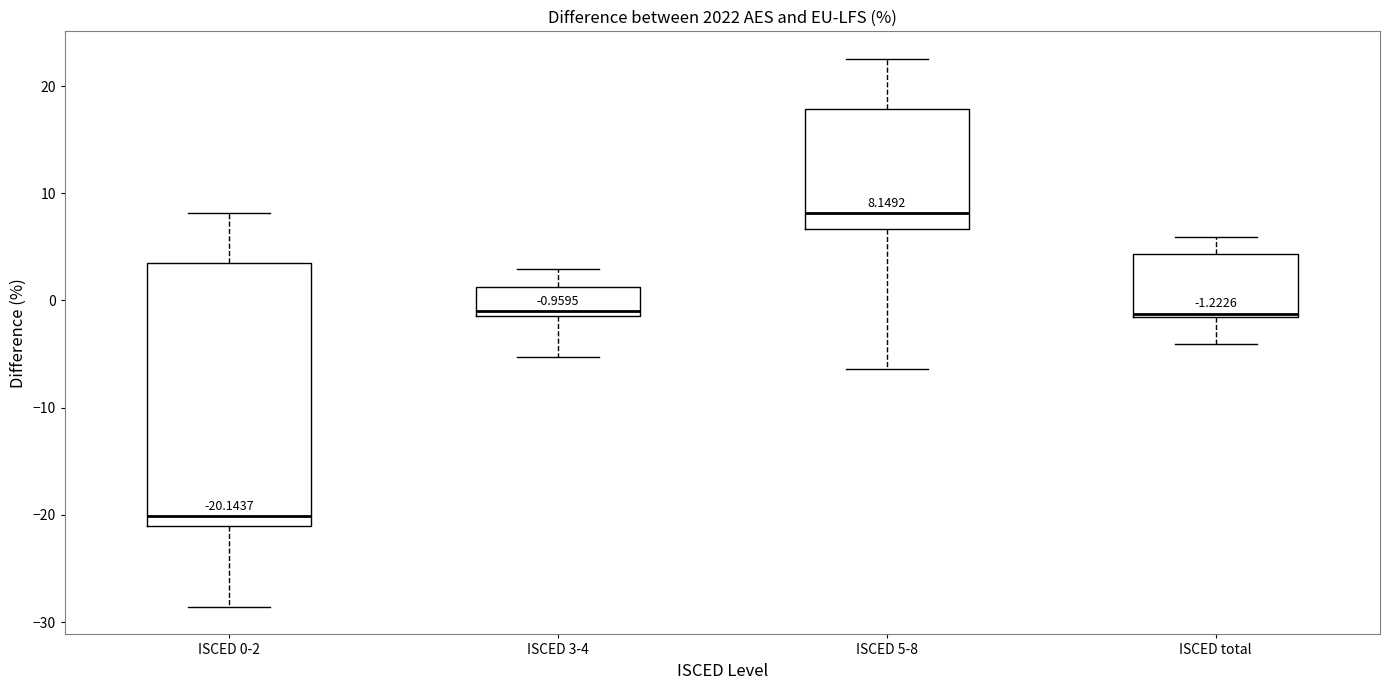

Which box's median line is the lowest?

ISCED 0-2